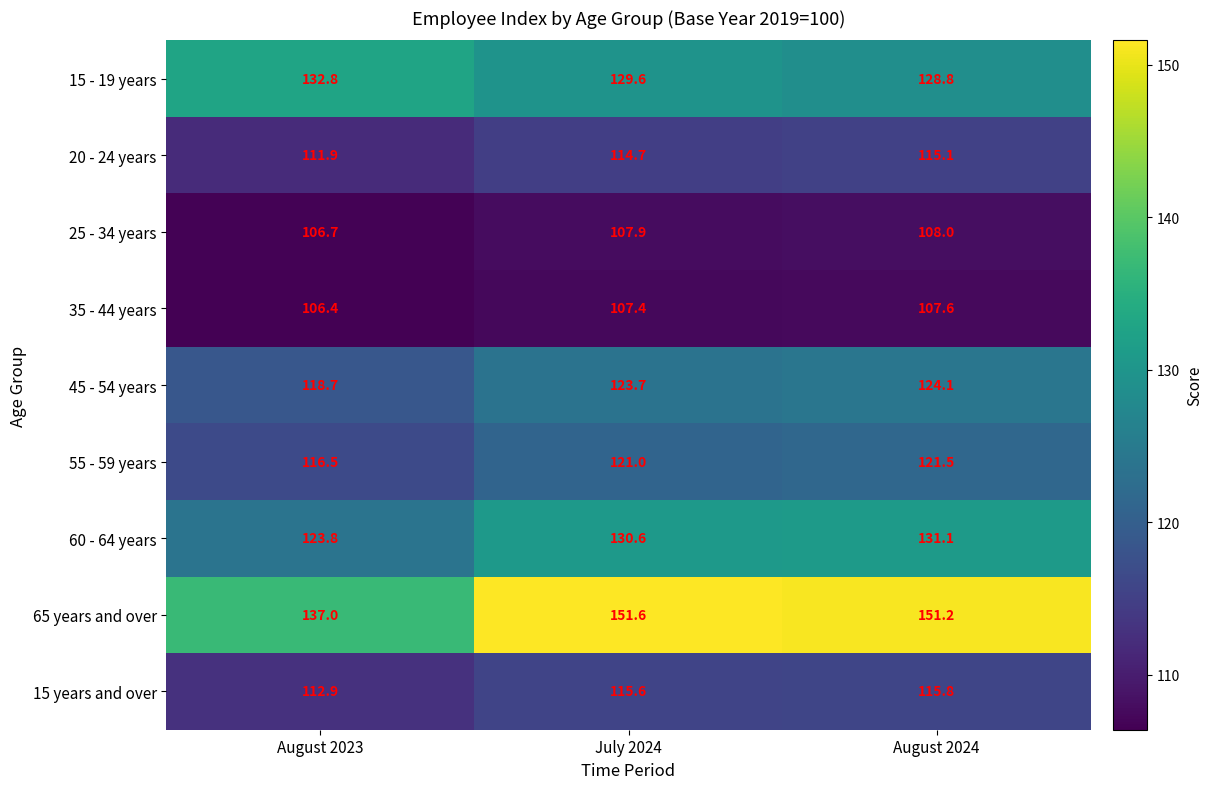

Which series has the largest total across all categories?

65 years and over